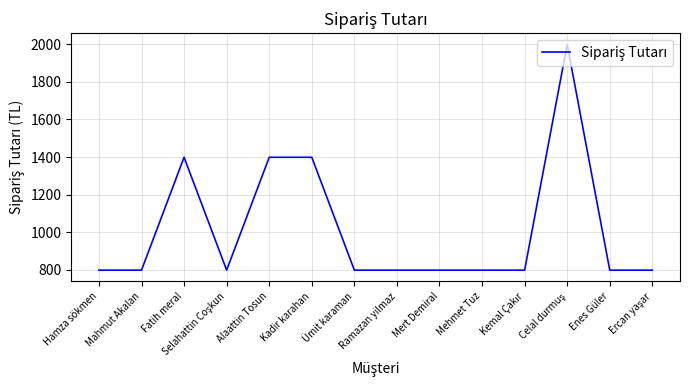

What is the difference between the maximum and minimum values?

1200